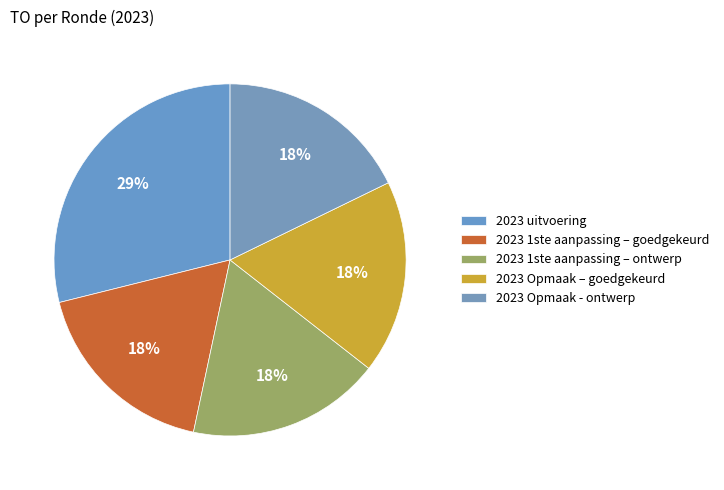

Count the number of slices in the pie.

5